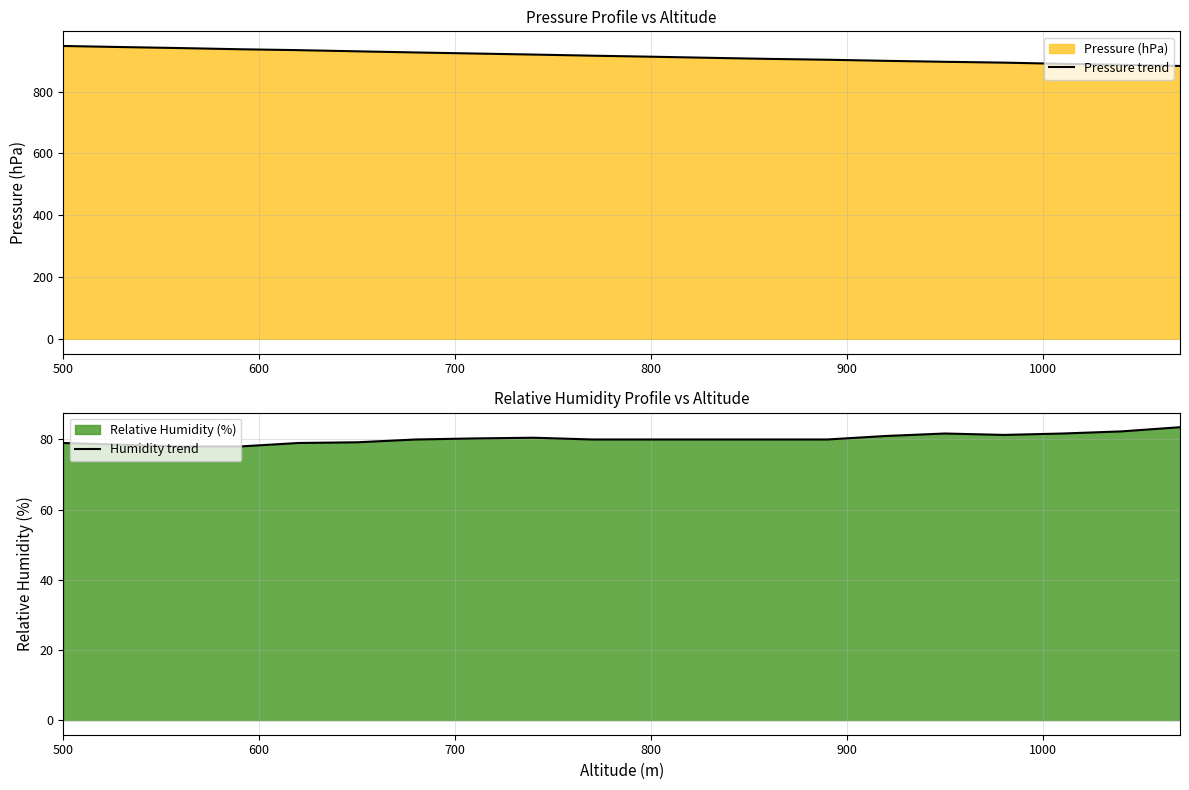

List the series in order of their overall mean, lowest first.

Humidity trend, Pressure trend